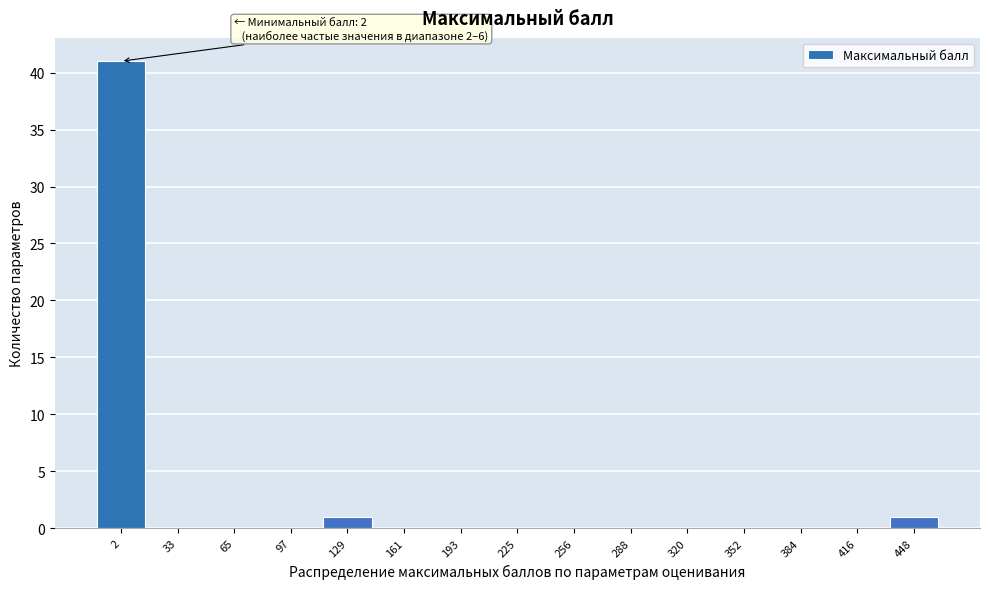

Reading left to right, what are all the values shown in this chart?

2=41	33=0	65=0	97=0	129=1	161=0	193=0	225=0	256=0	288=0	320=0	352=0	384=0	416=0	448=1